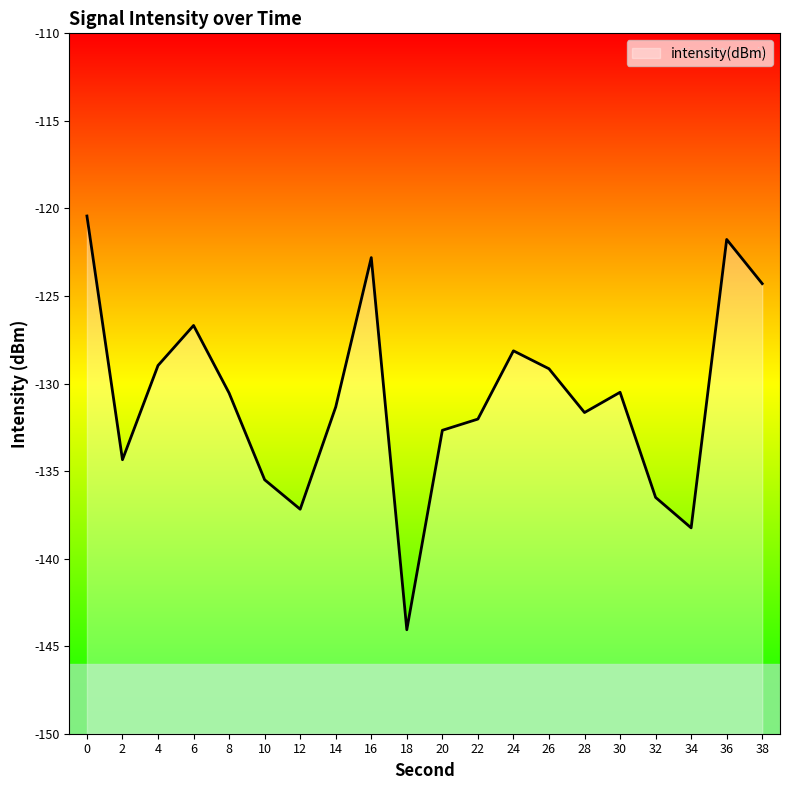

Count the number of values greater than -130.

8